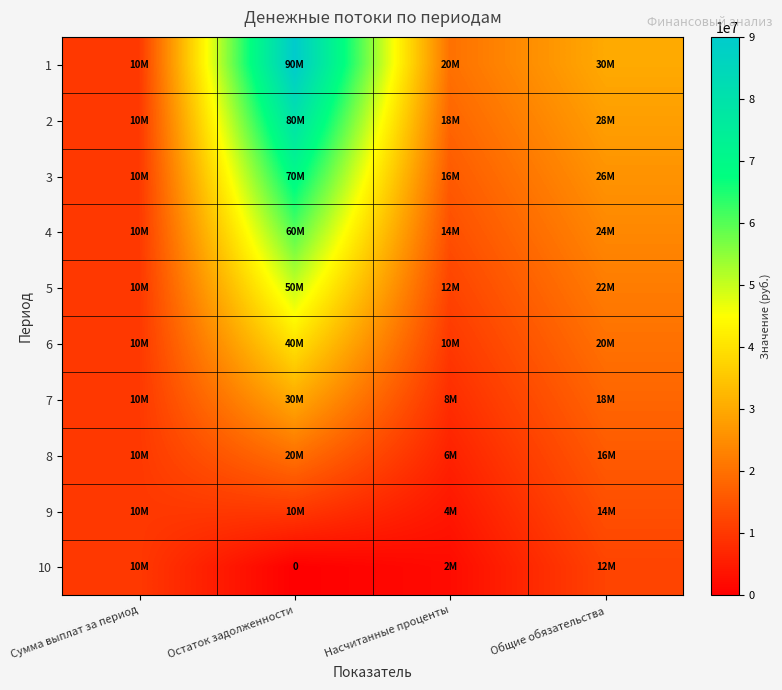

At which category is the sum across all series the highest?

Остаток задолженности